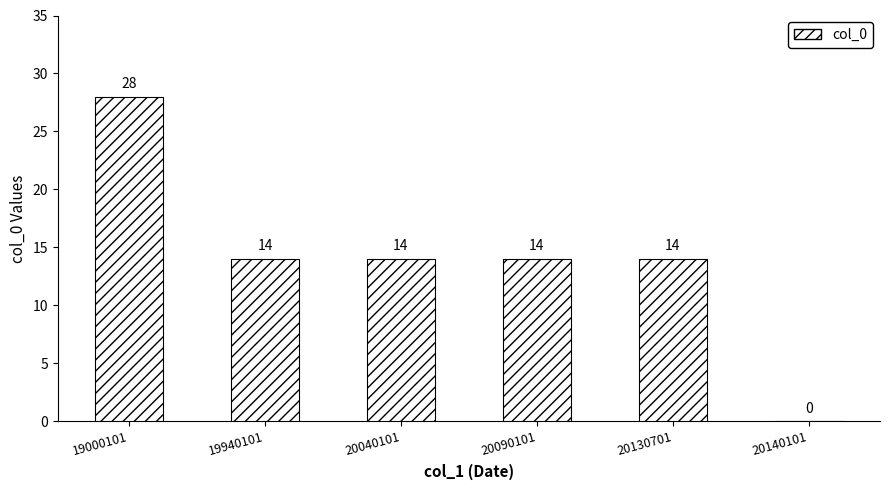

At which label does the data first exceed 14?

19000101